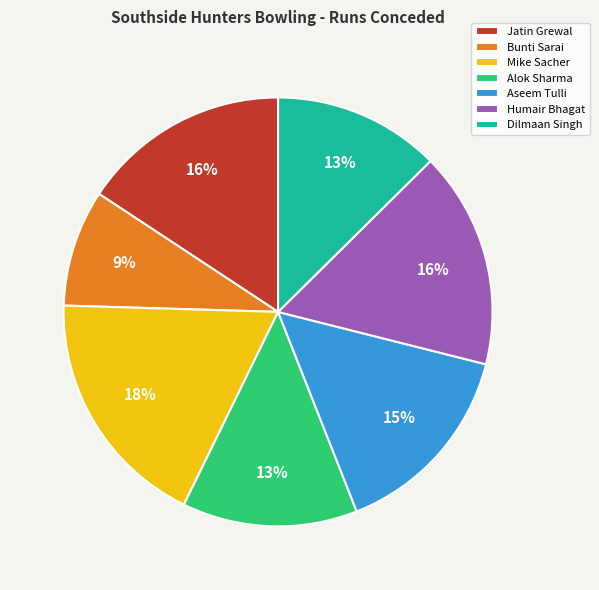

To the nearest percent, what is the combined percentage of Dilmaan Singh and Mike Sacher?

31%